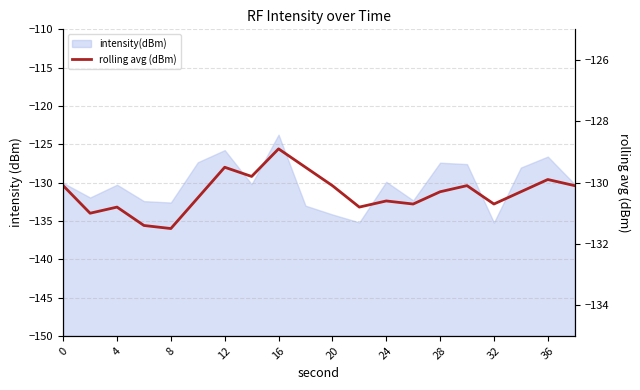

How many lines are shown in the chart?

1